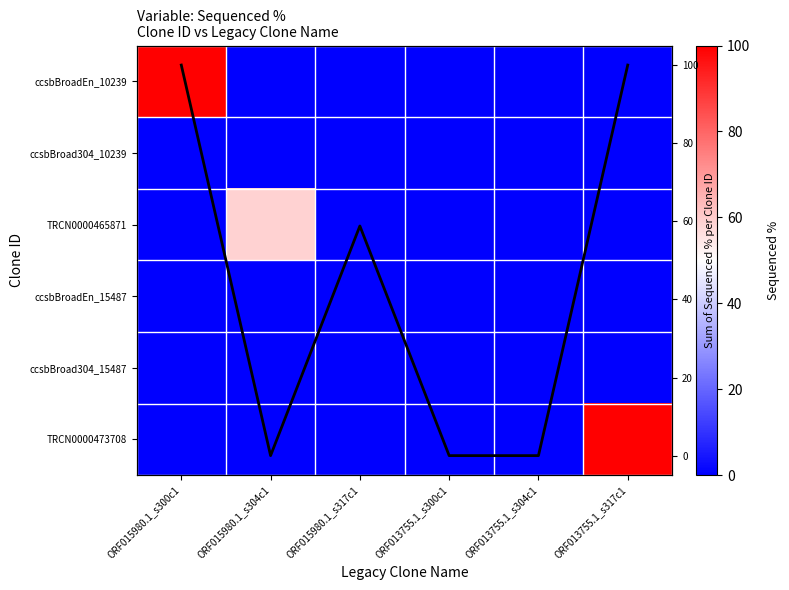

True or false: ccsbBroadEn_15487 has a value of 0.0 at ORF015980.1_s304c1.

True